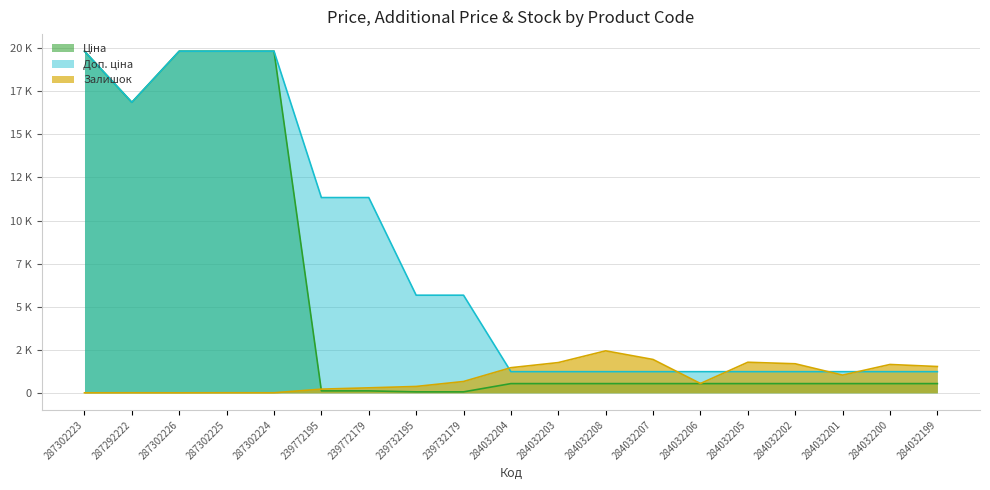

What position from the left is 287302225?

4